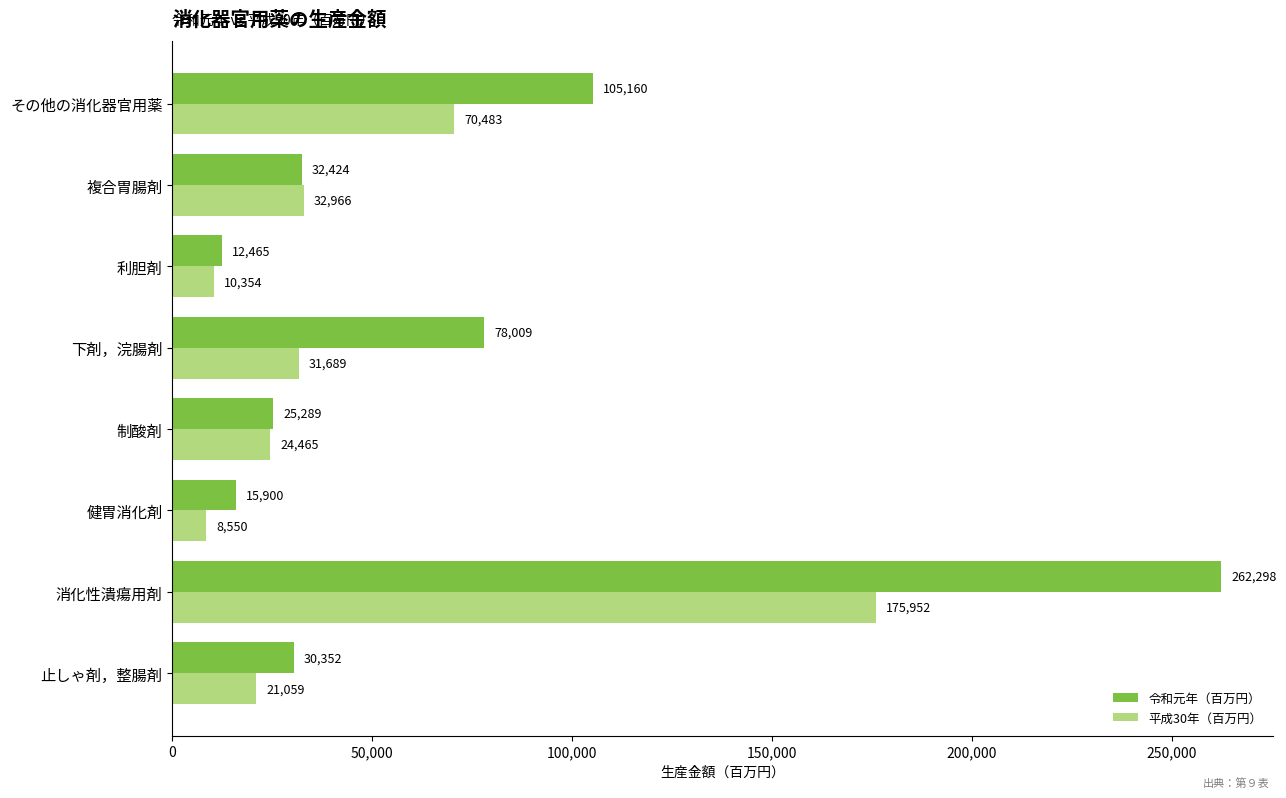

What is the sum of all 平成30年（百万円） values?

375518